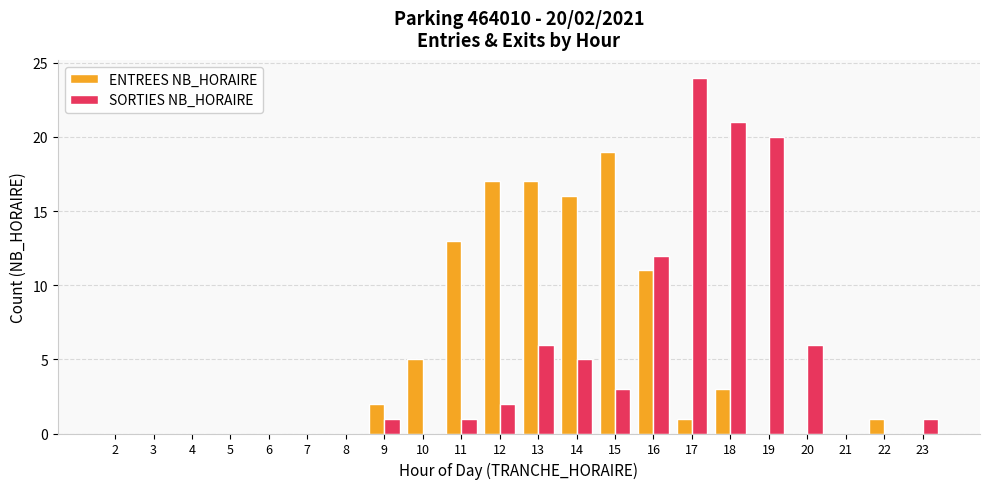

Reading left to right, extract all data points from this chart.

ENTREES NB_HORAIRE: 0	0	0	0	0	0	0	2	5	13	17	17	16	19	11	1	3	0	0	0	1	0
SORTIES NB_HORAIRE: 0	0	0	0	0	0	0	1	0	1	2	6	5	3	12	24	21	20	6	0	0	1